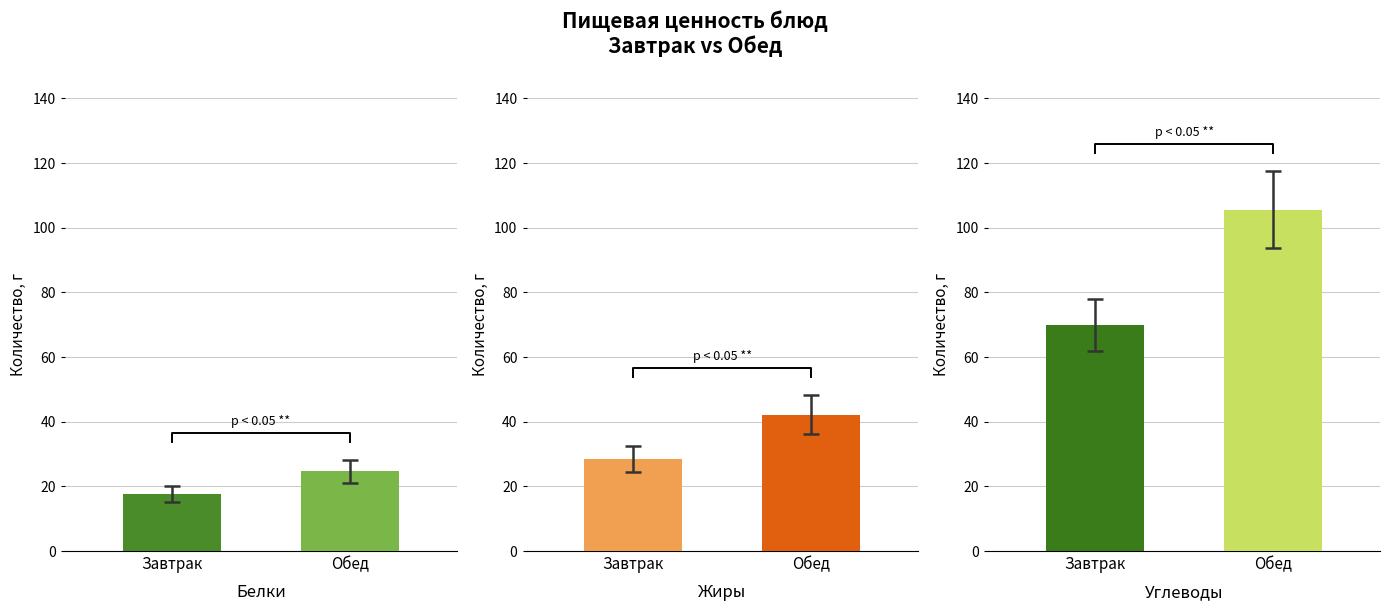

What position from the right is Завтрак?

2